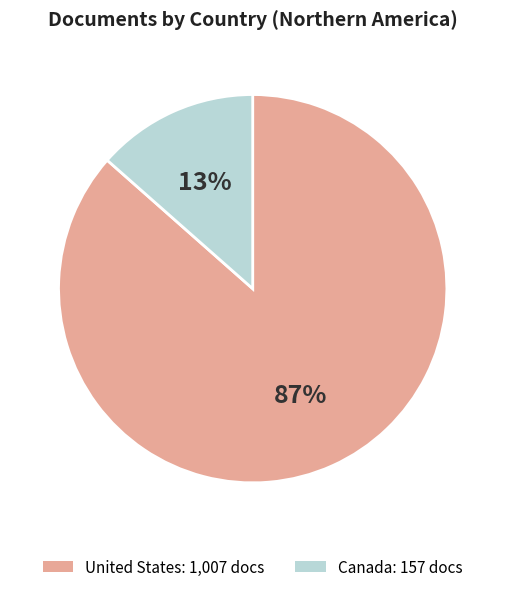

Which slice is the smallest?

Canada